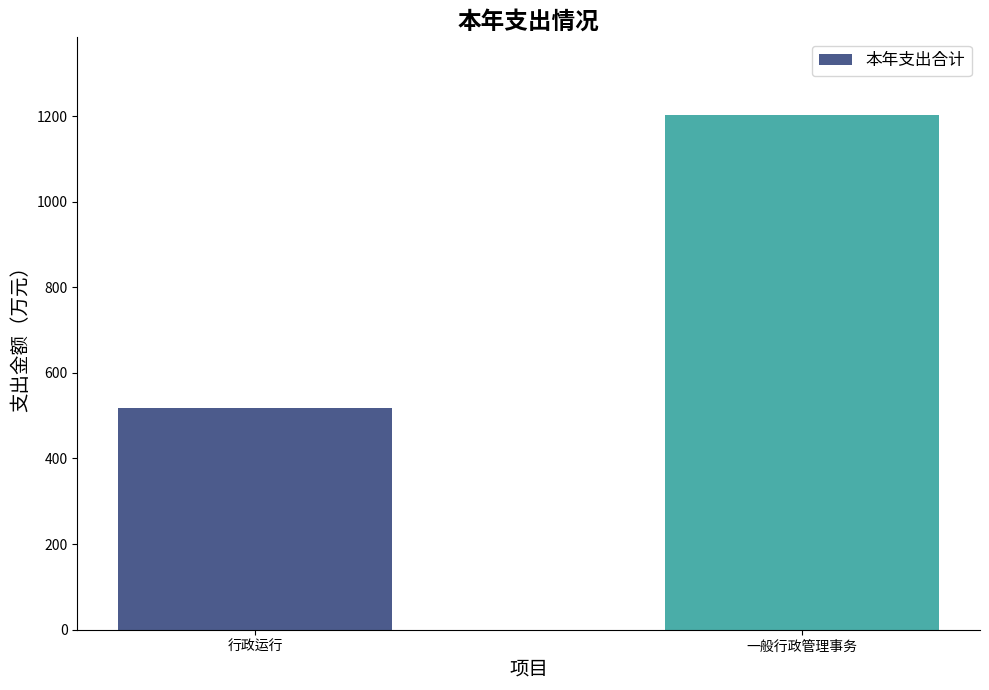

What is the value of the 2nd bar from the left?

1203.3